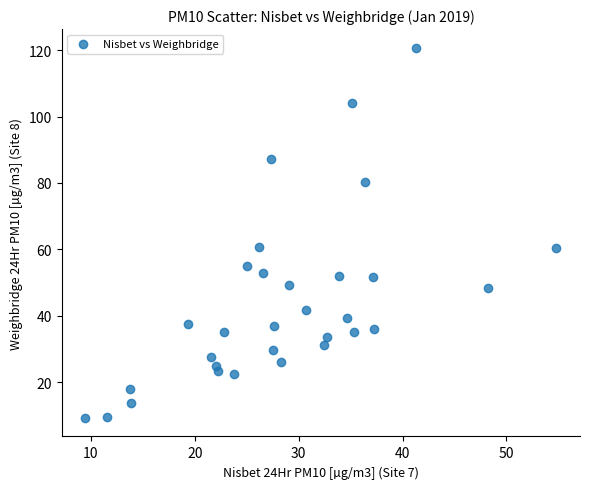

What is the range of Y values (max minus min)?

111.5